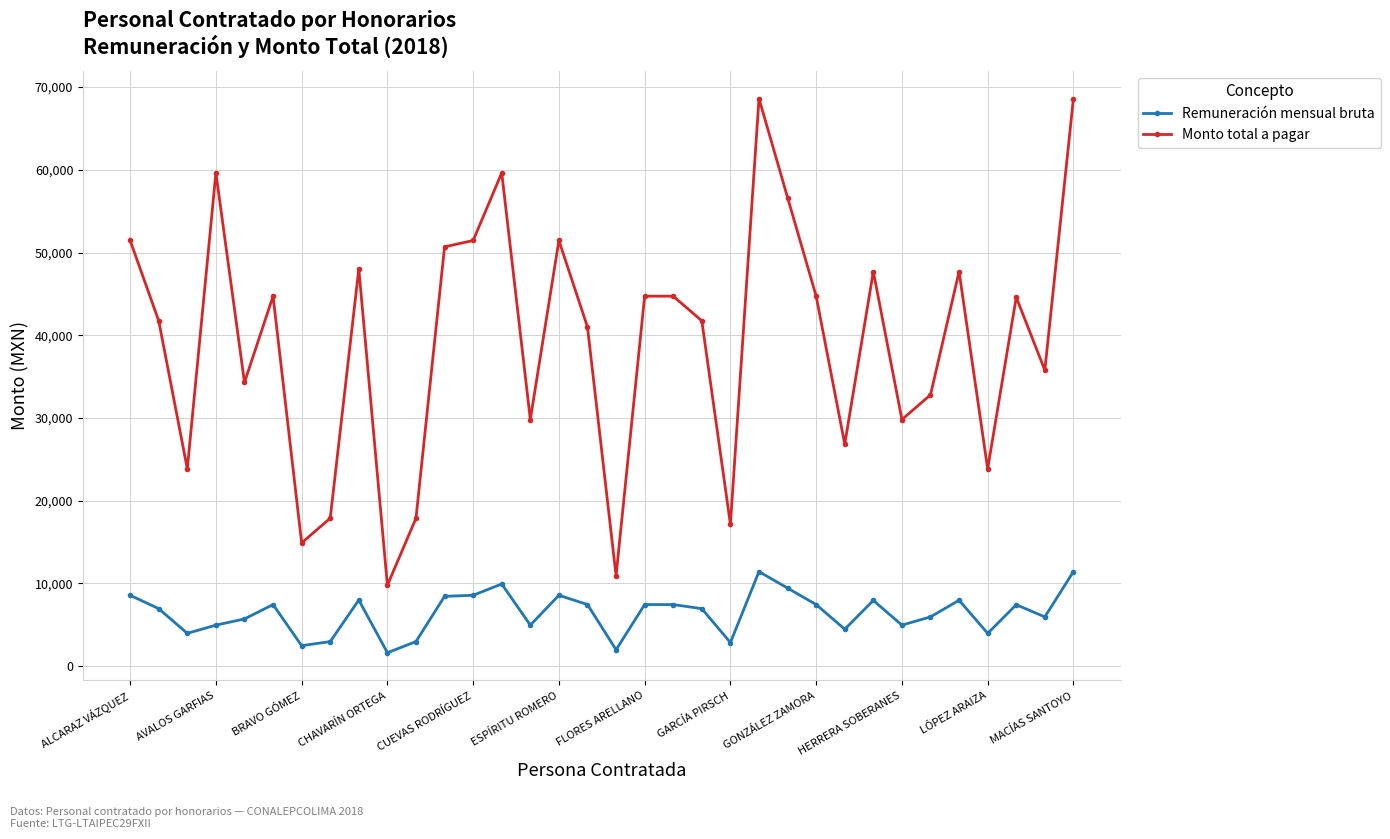

Which series has the largest total across all categories?

Monto total a pagar